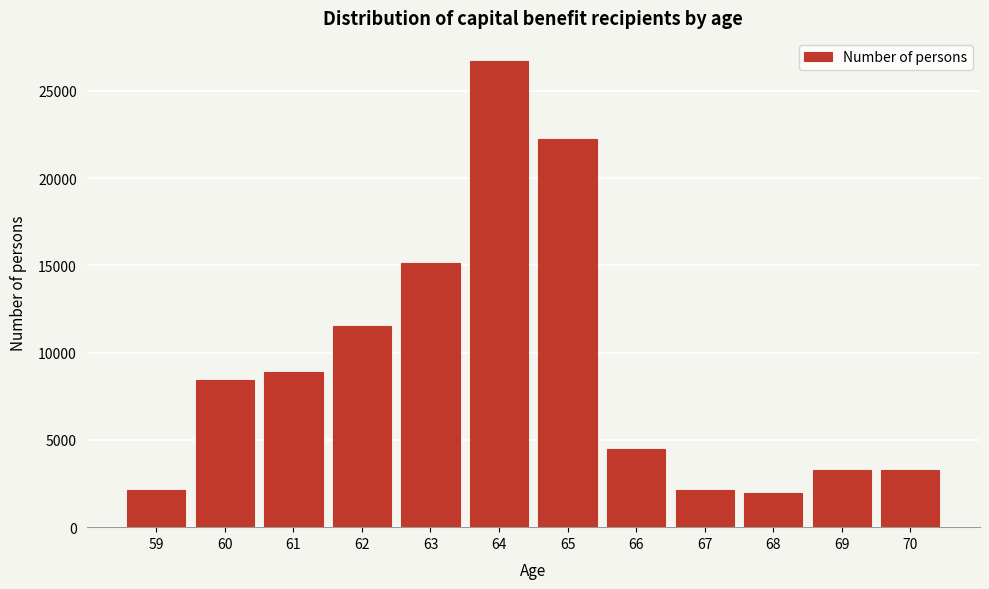

The value at 63 is 22275. True or false?

False